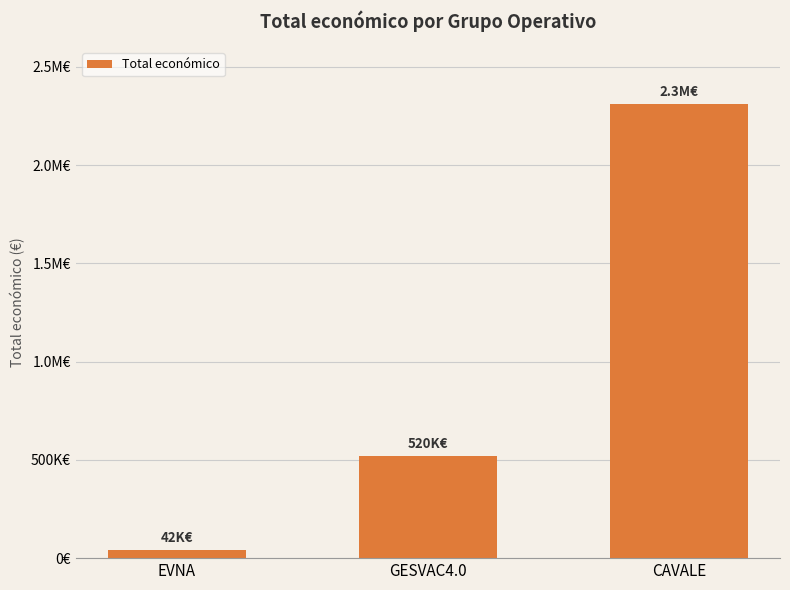

Which label corresponds to the largest value in the chart?

CAVALE